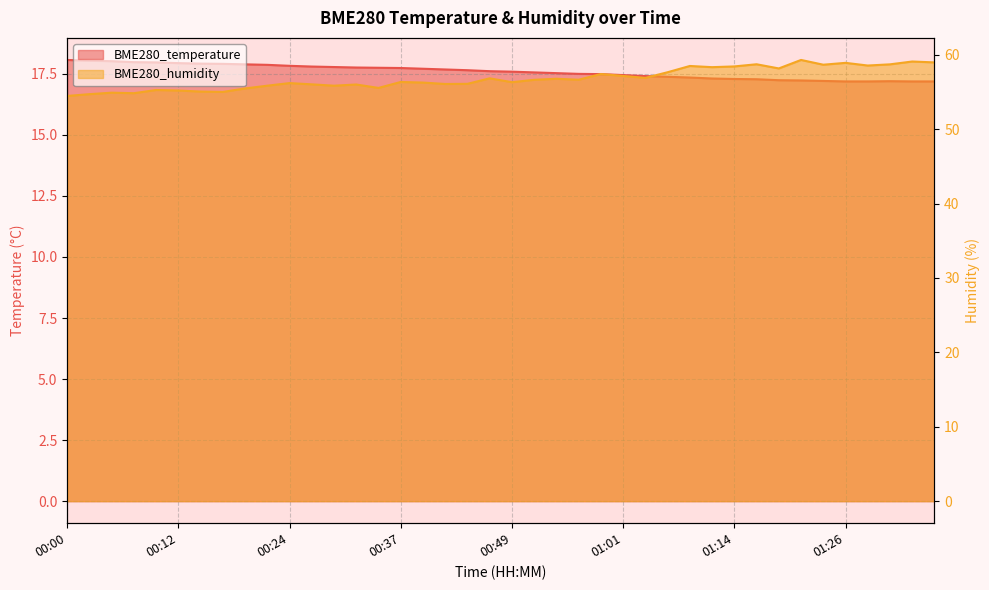

How many lines are shown in the chart?

2